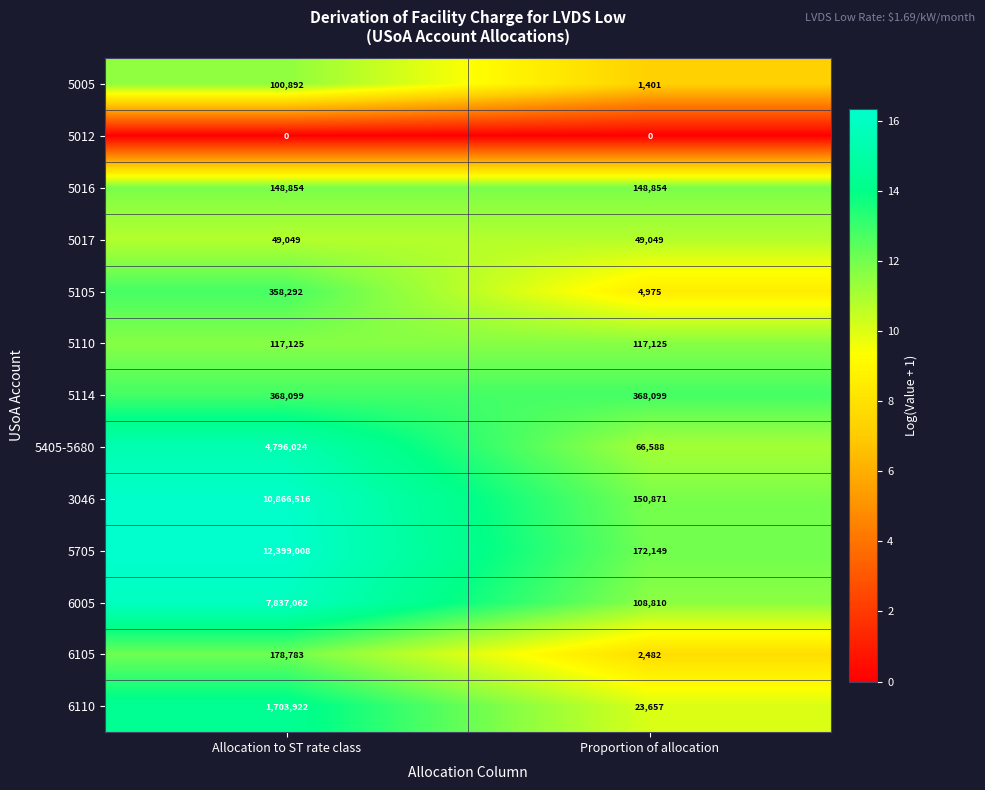

What is the greatest value displayed?

12399008